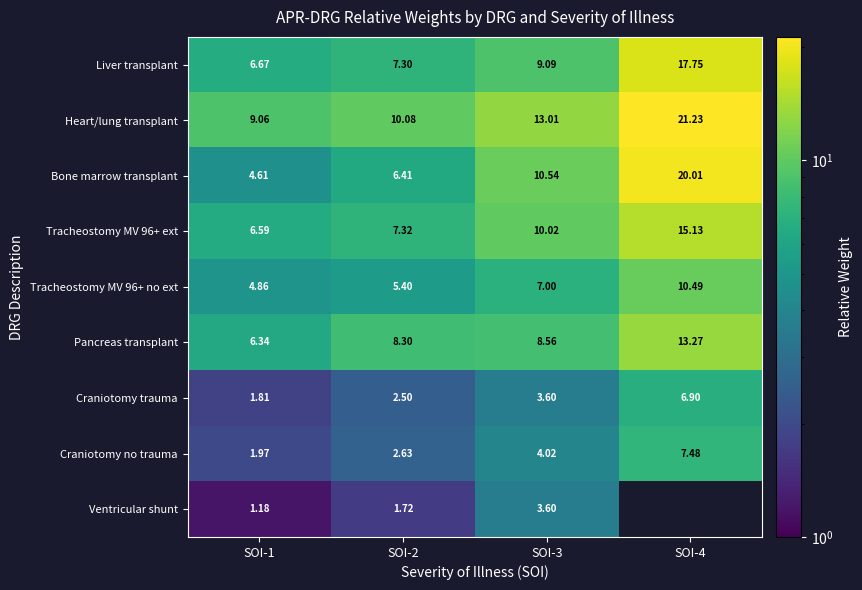

Rank the series at SOI-1 from highest to lowest value.

Heart/lung transplant, Liver transplant, Tracheostomy MV 96+ ext, Pancreas transplant, Tracheostomy MV 96+ no ext, Bone marrow transplant, Craniotomy no trauma, Craniotomy trauma, Ventricular shunt